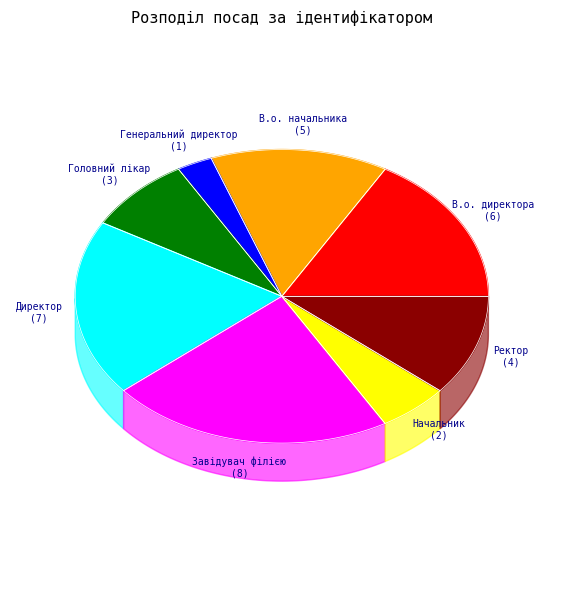

To the nearest percent, what percentage of the pie is Ректор?

11%